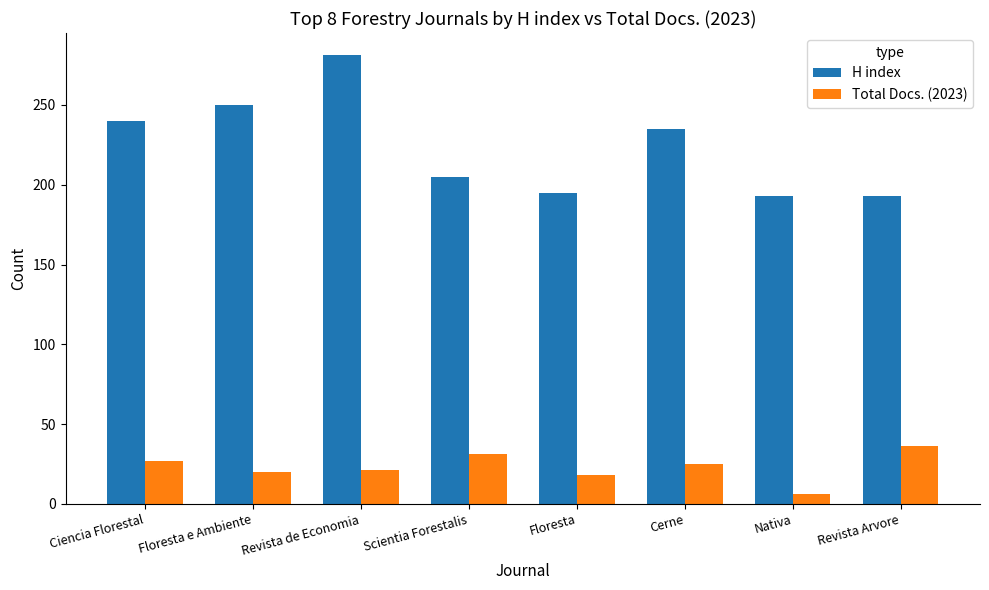

What is the label of the 5th bar from the right?

Scientia Forestalis